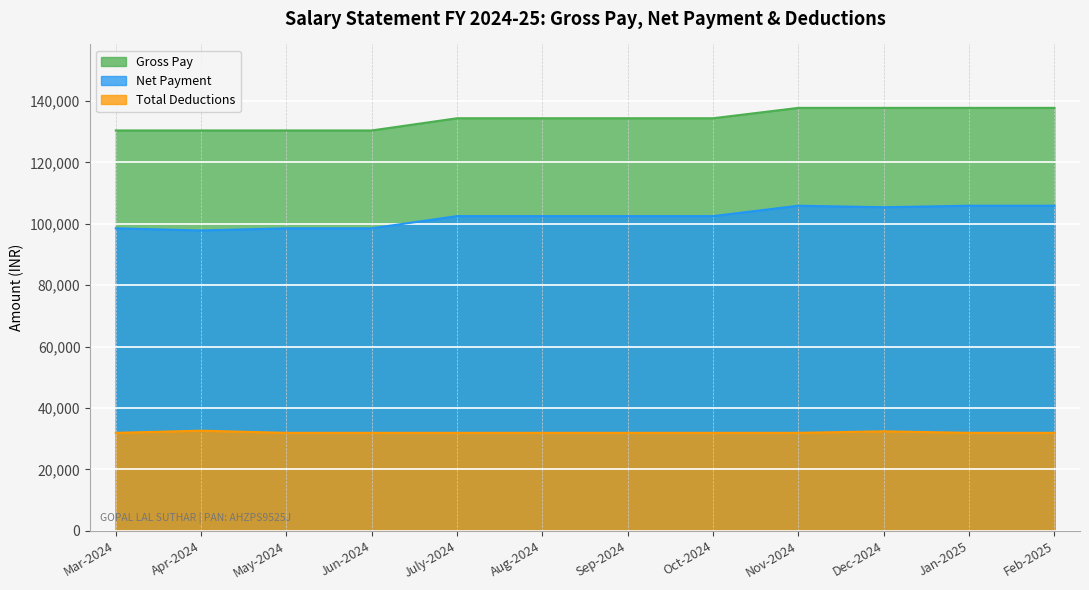

How many values in the Gross Pay series exceed 134355?

4